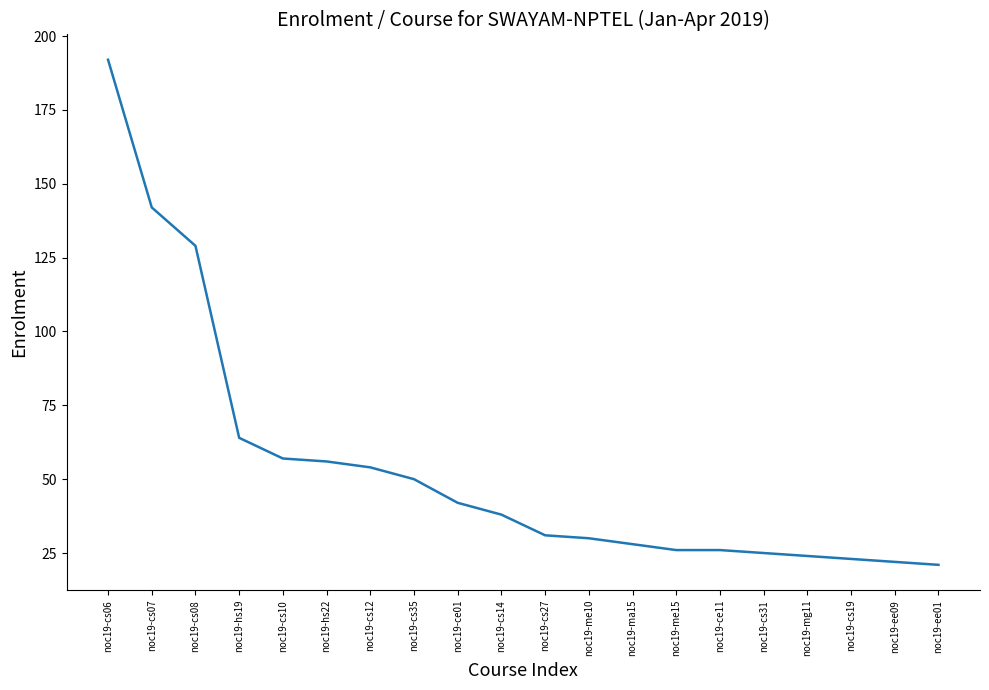

What is the smallest value displayed?

21